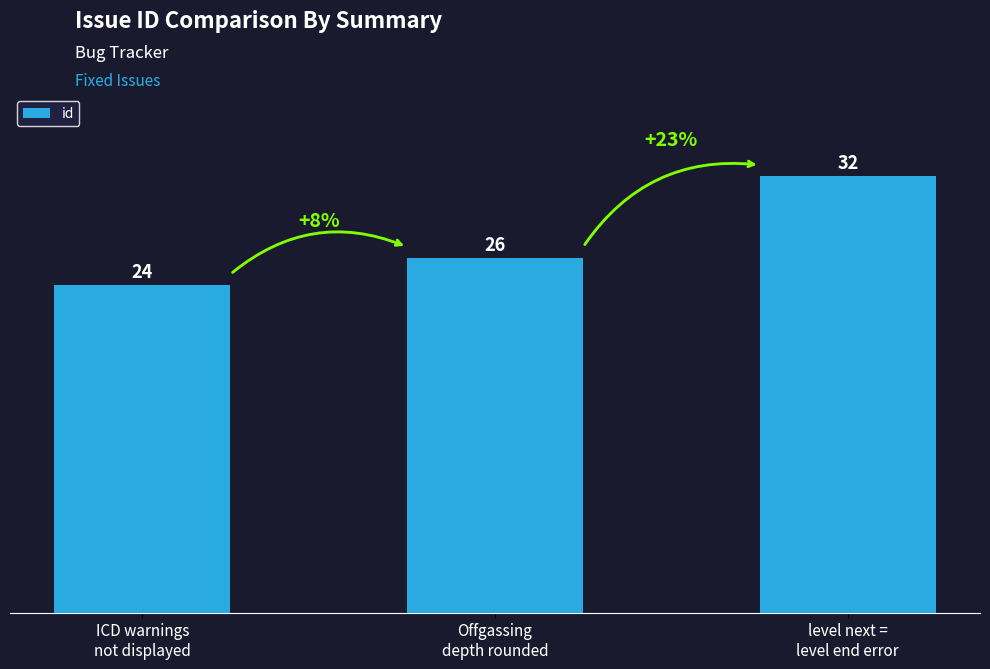

True or false: the data shows 26 at Offgassing
depth rounded.

True